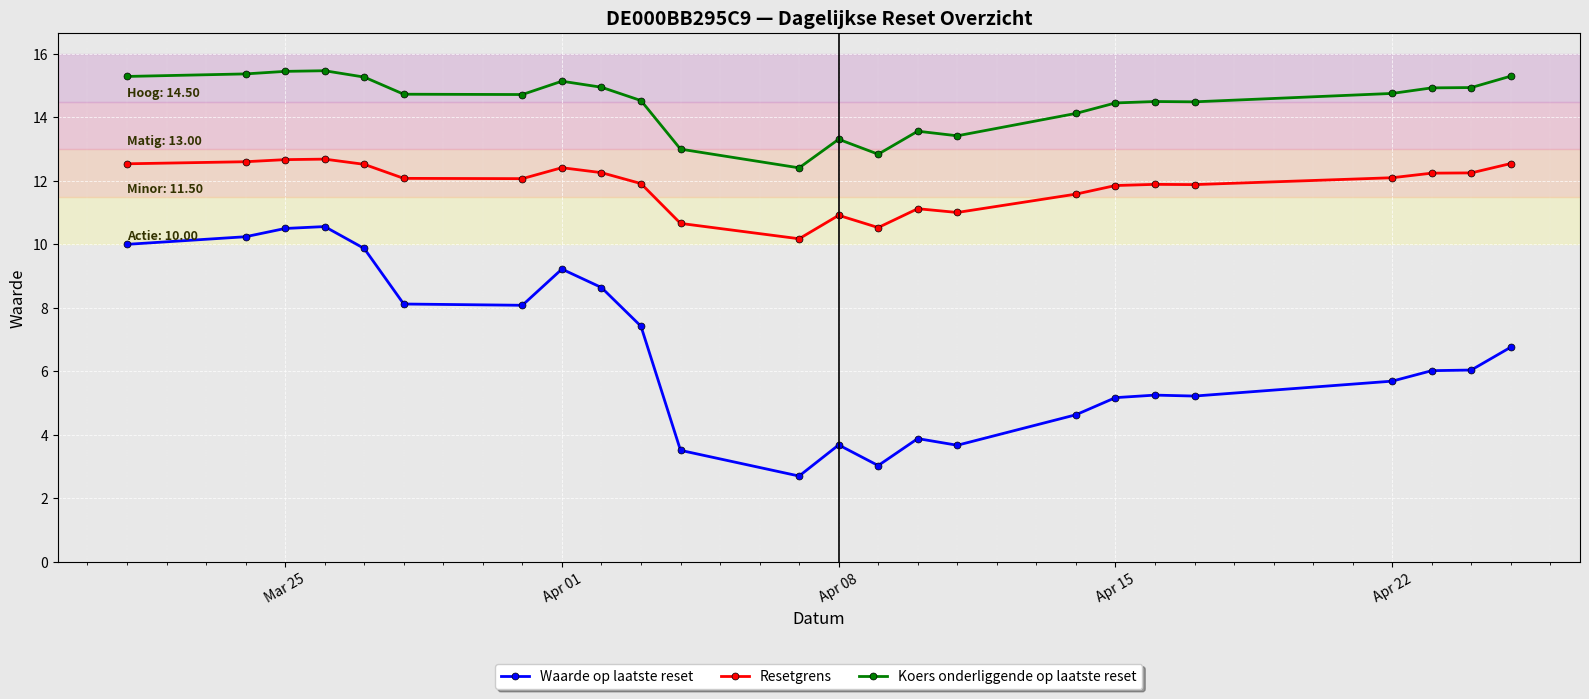

Which series has the largest range (max minus min)?

Waarde op laatste reset